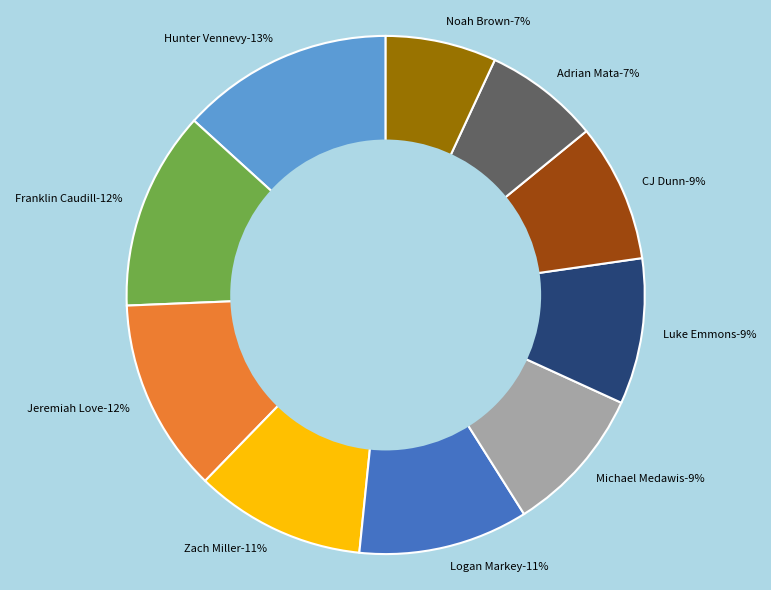

Which category has the biggest portion of the pie?

Hunter Vennevy